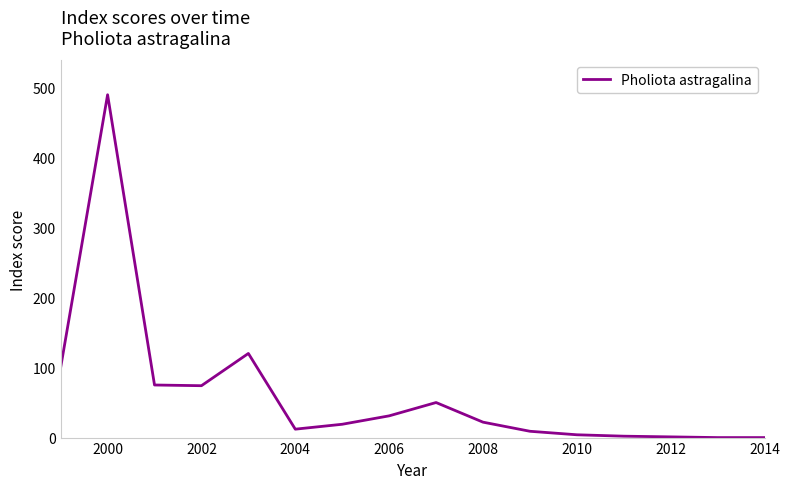

What is the greatest value displayed?

489